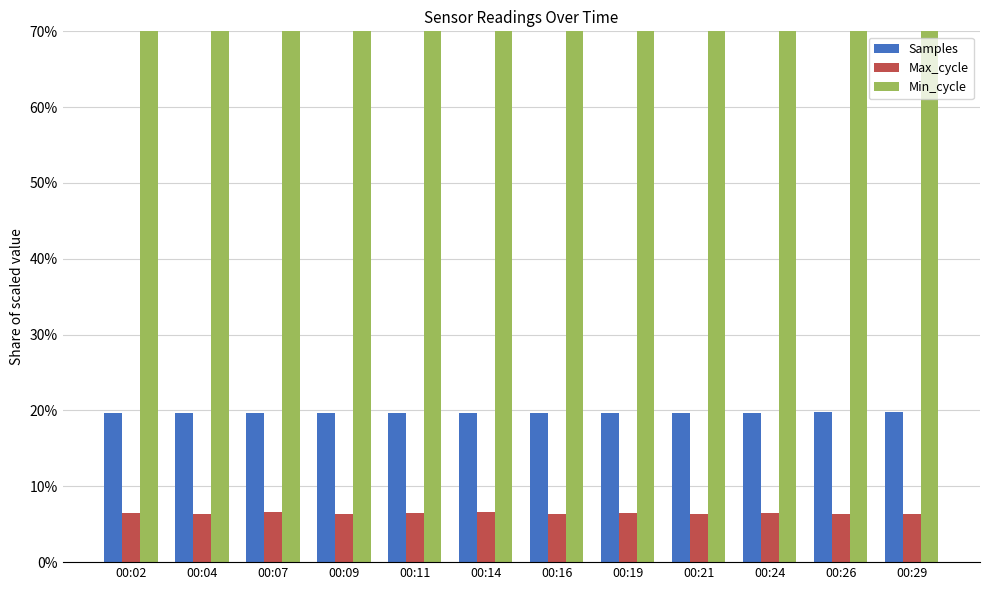

What is the value of the Max_cycle bar at the 10th from the left?

0.1